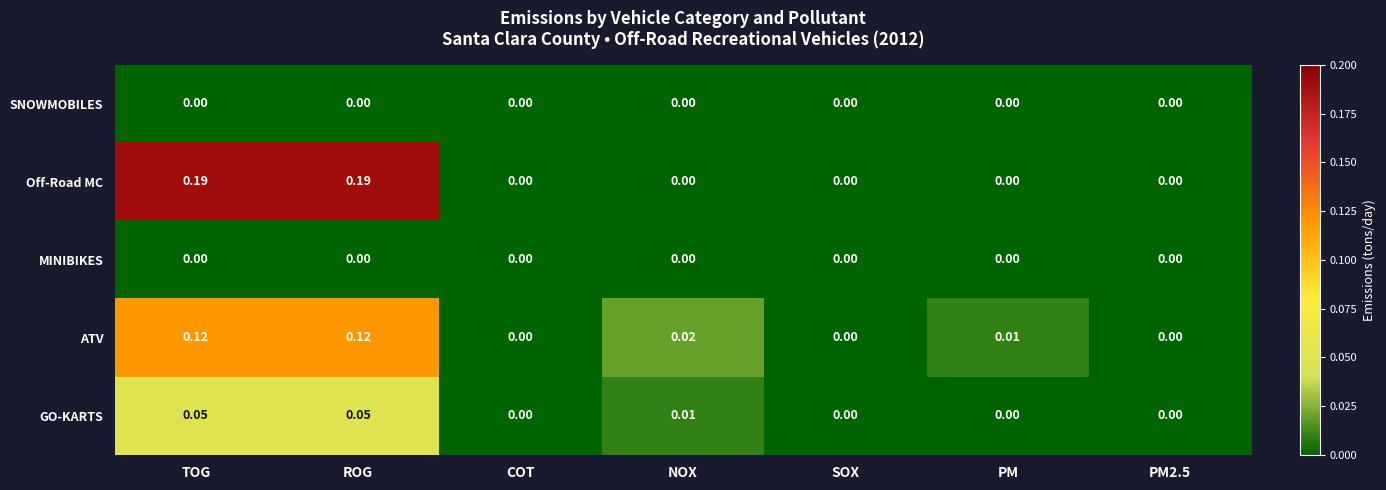

Which series has the largest range (max minus min)?

Off-Road MC